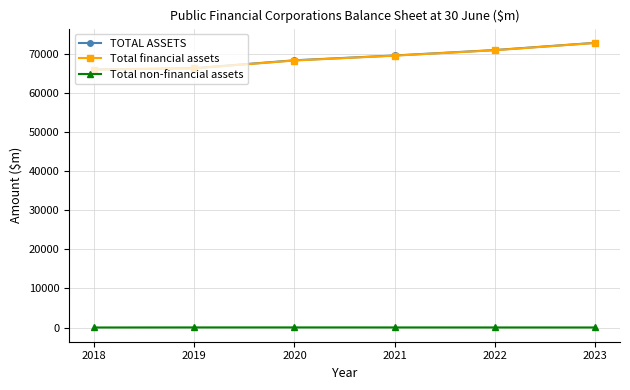

What is the difference between the maximum and minimum values in the Total financial assets series?

6812